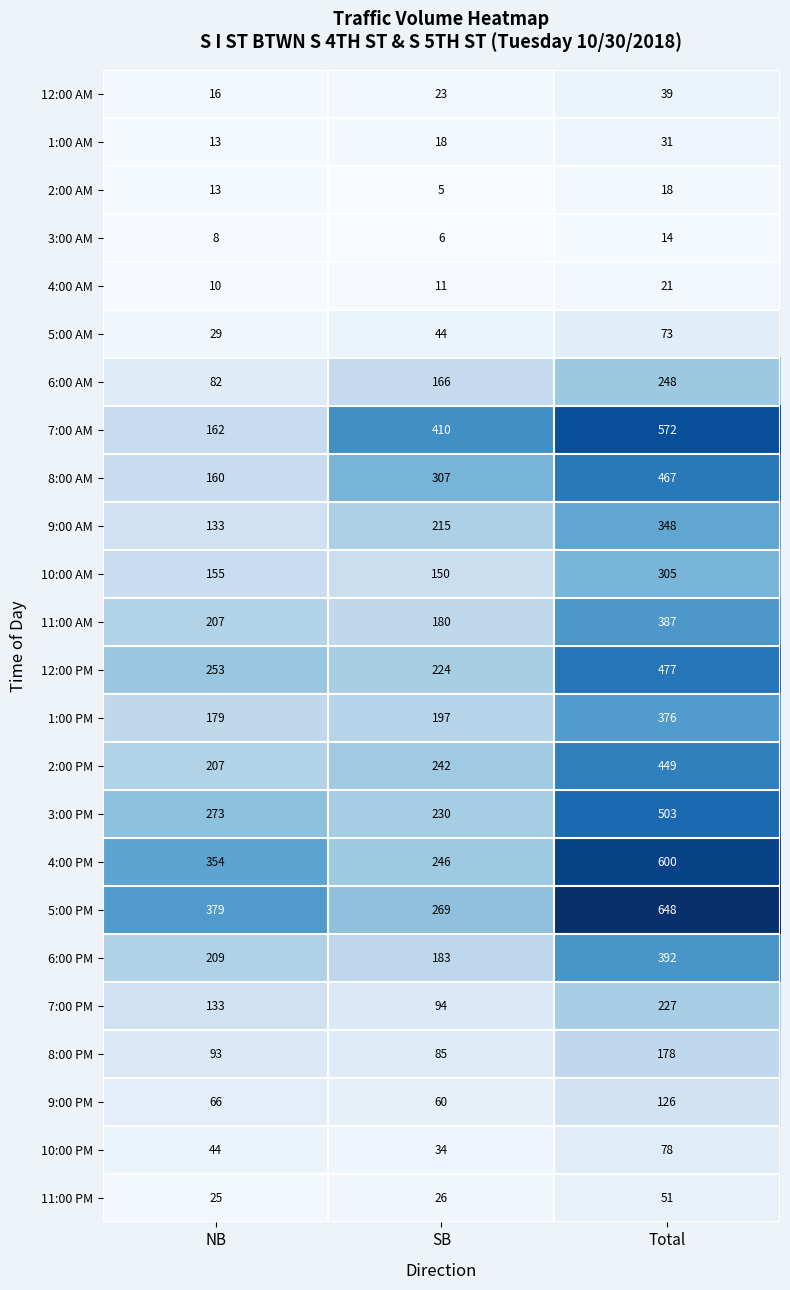

Rank the series at Total from lowest to highest value.

3:00 AM, 2:00 AM, 4:00 AM, 1:00 AM, 12:00 AM, 11:00 PM, 5:00 AM, 10:00 PM, 9:00 PM, 8:00 PM, 7:00 PM, 6:00 AM, 10:00 AM, 9:00 AM, 1:00 PM, 11:00 AM, 6:00 PM, 2:00 PM, 8:00 AM, 12:00 PM, 3:00 PM, 7:00 AM, 4:00 PM, 5:00 PM